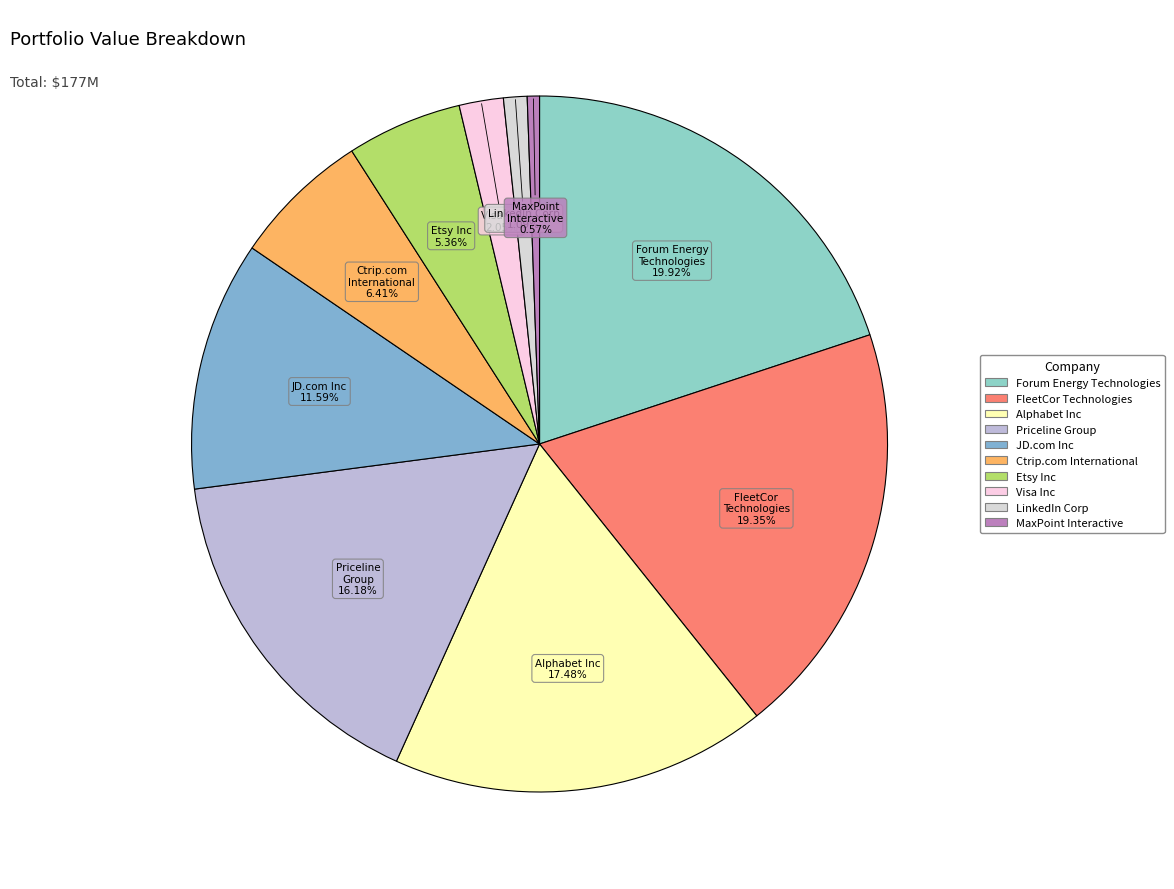

How many slices are in this pie chart?

10